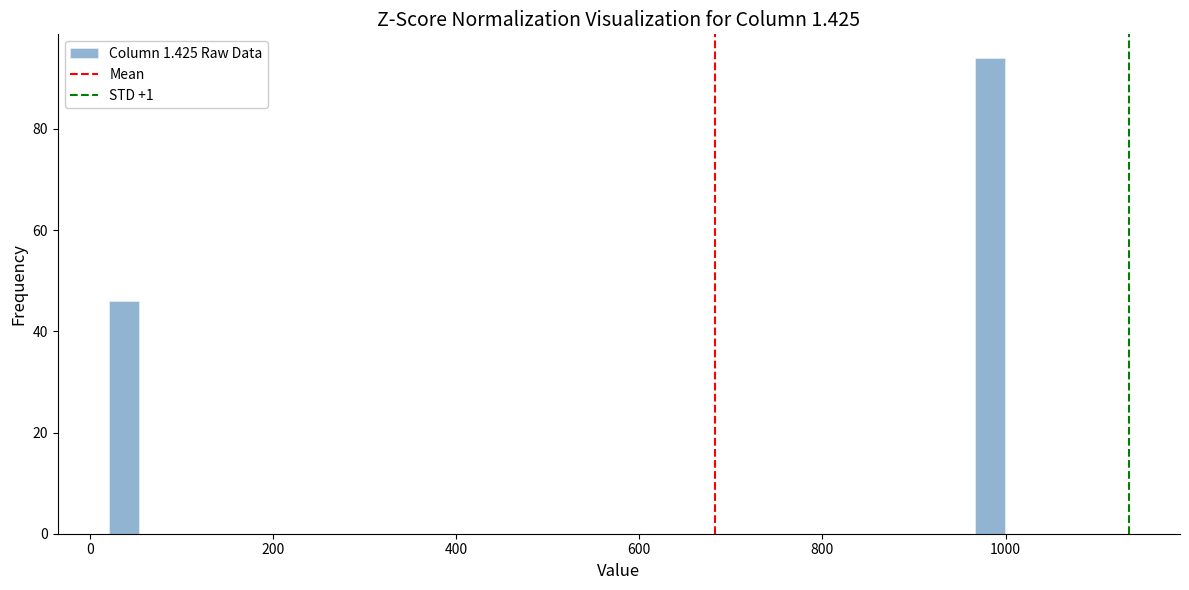

Read against the x-axis, roughly where is the centre of the tallest bar?

980